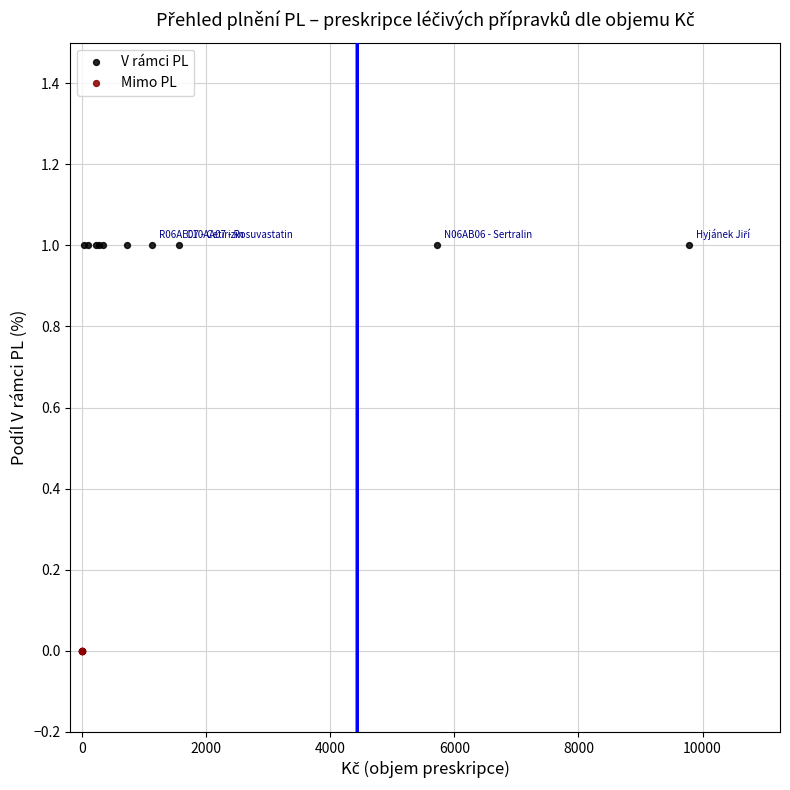

Which series contains the lowest Y value?

Mimo PL